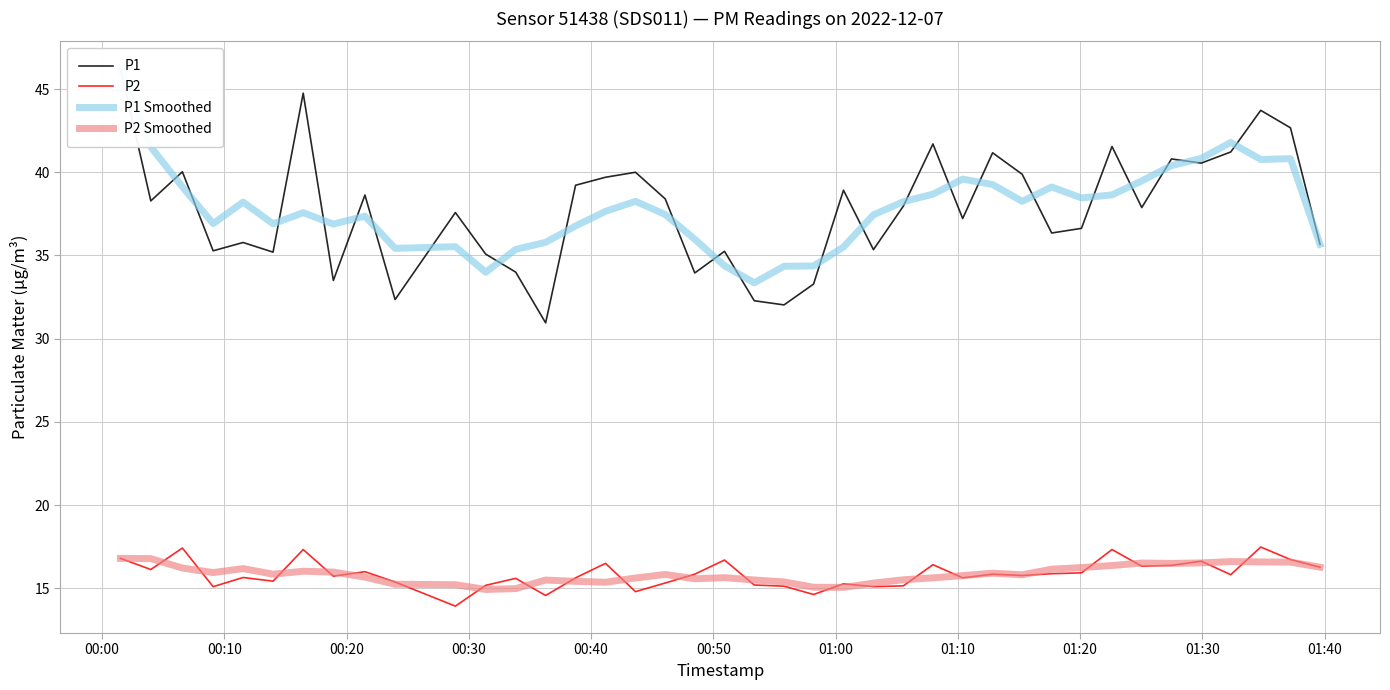

What is the value of the P1 point at the 12th from the left?

35.1